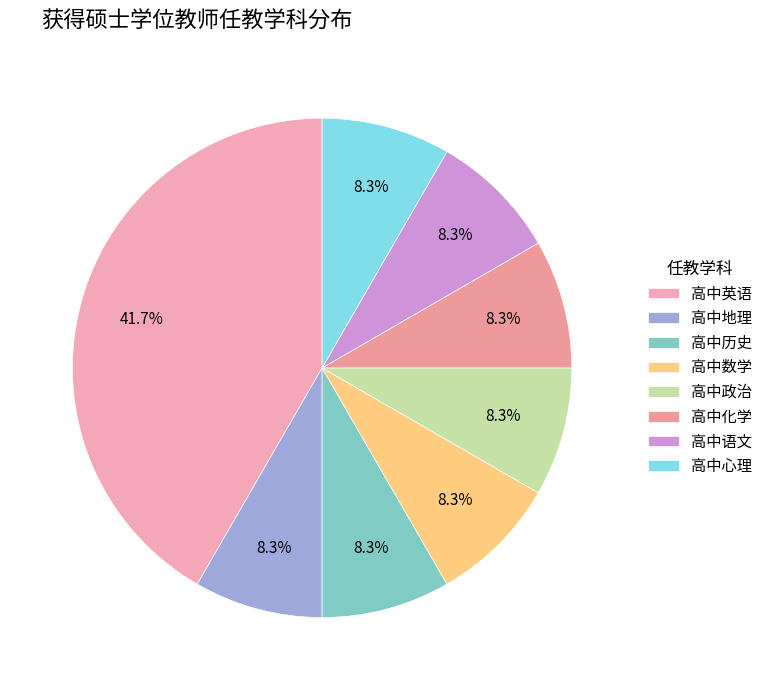

How many slices are in this pie chart?

8